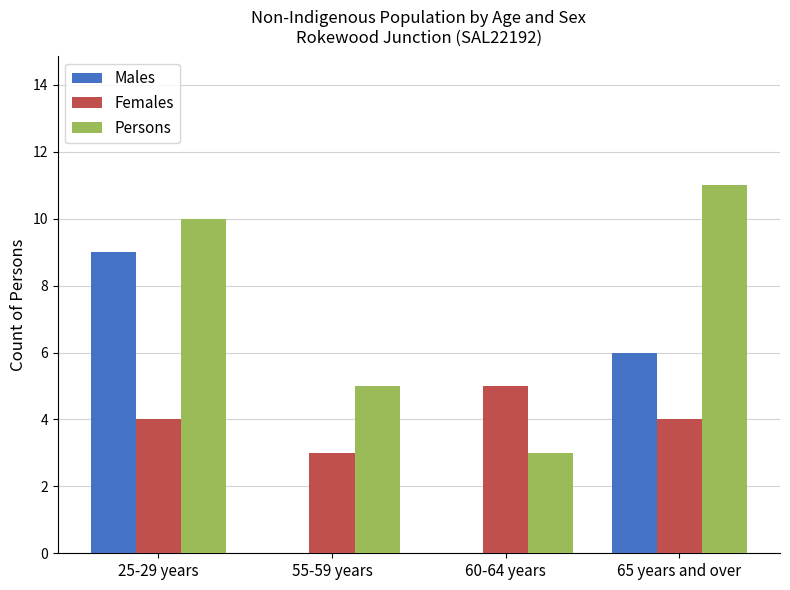

The Females series shows 4 at 25-29 years. True or false?

True